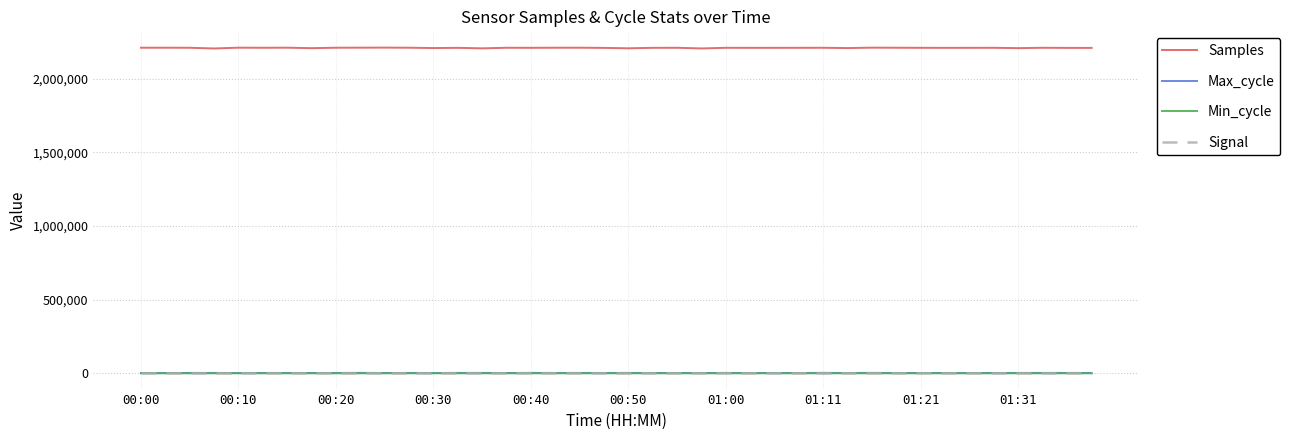

Which series has the widest spread of values?

Samples